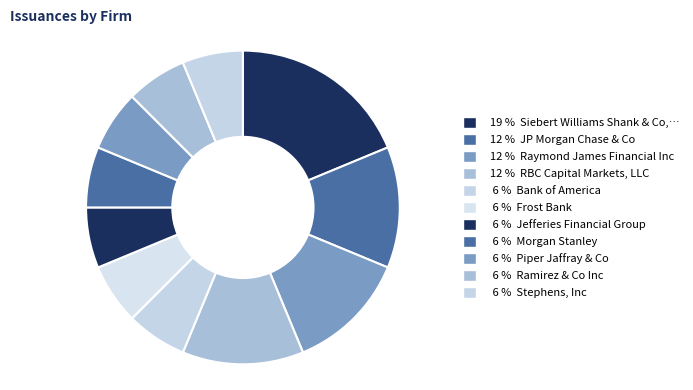

Count the number of slices in the pie.

11